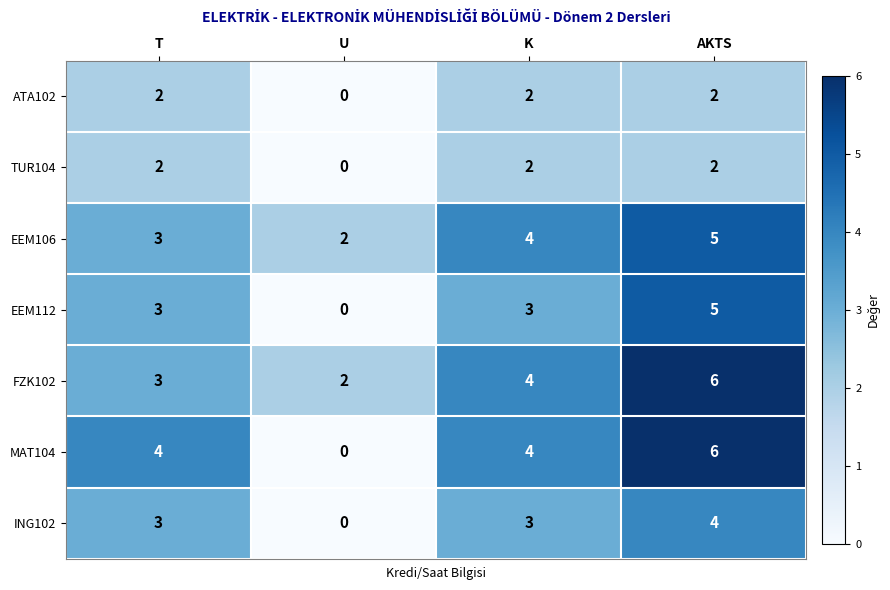

Which series has the widest spread of values?

MAT104